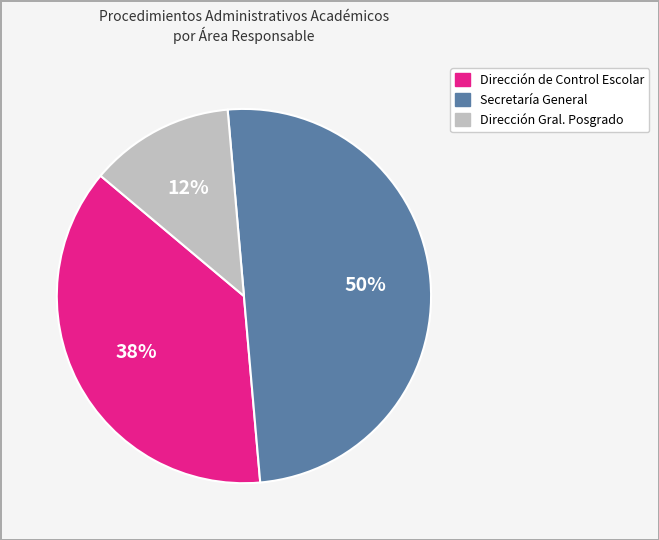

To the nearest percent, what is the difference between the largest and smallest slice percentages?

37%